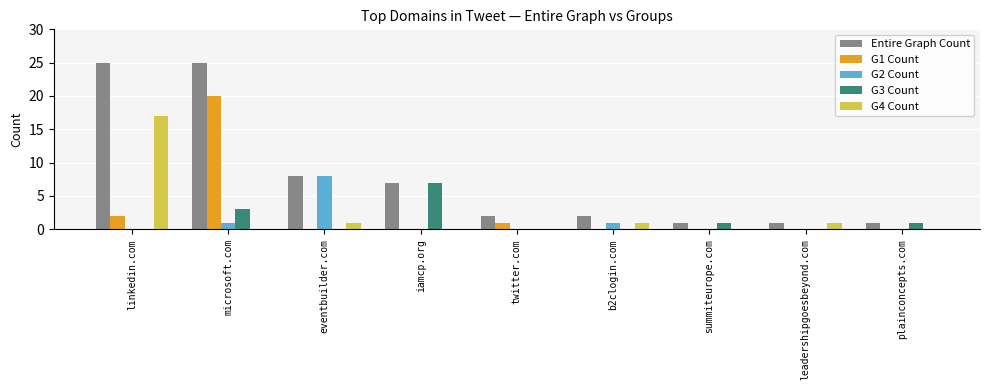

Which category has the highest value in the G4 Count series?

linkedin.com